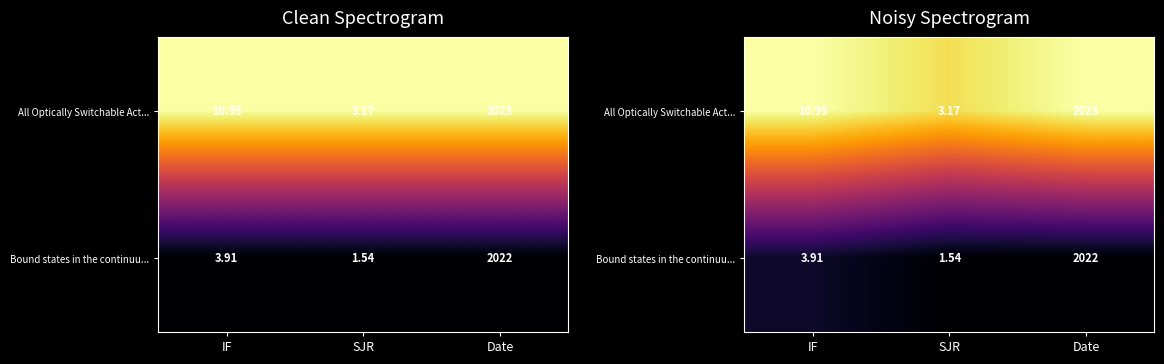

Which series has the widest spread of values?

All Optically Switchable Act...